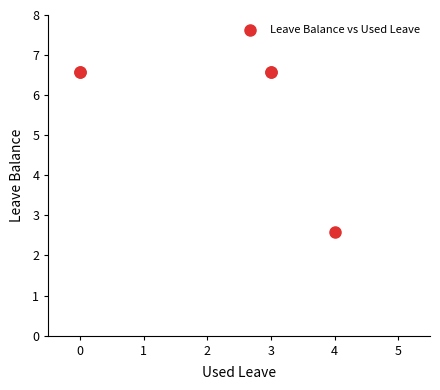

What Y value in the scatter plot is closest to 4?

2.6